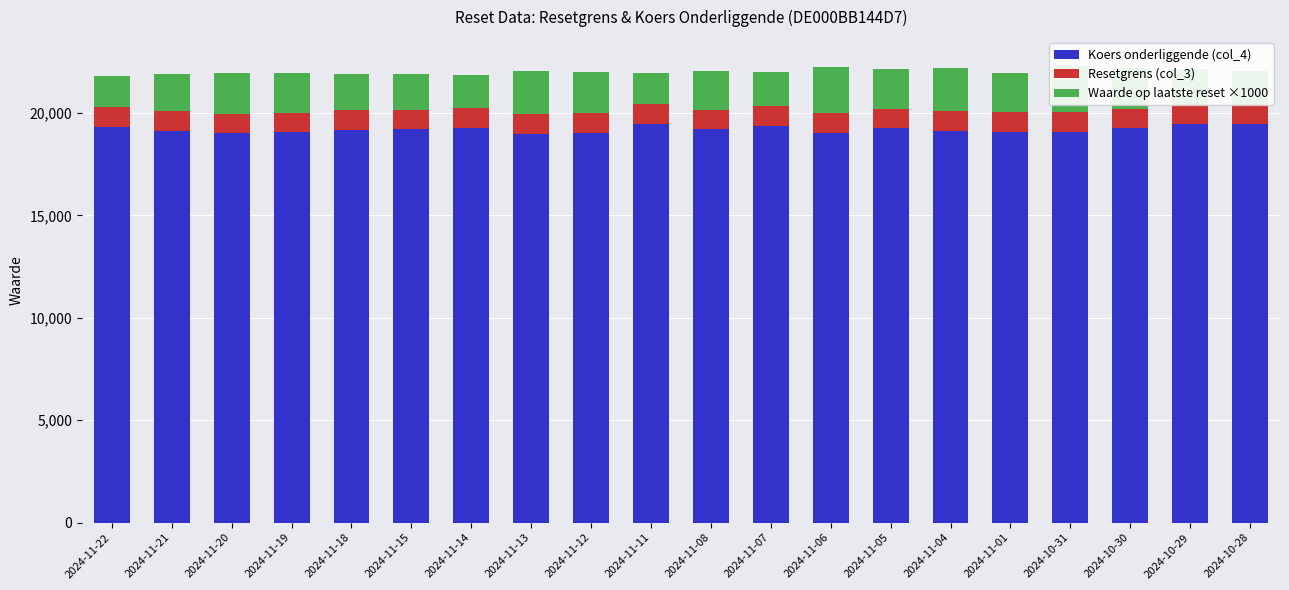

Which label corresponds to the smallest value in the chart?

2024-11-13